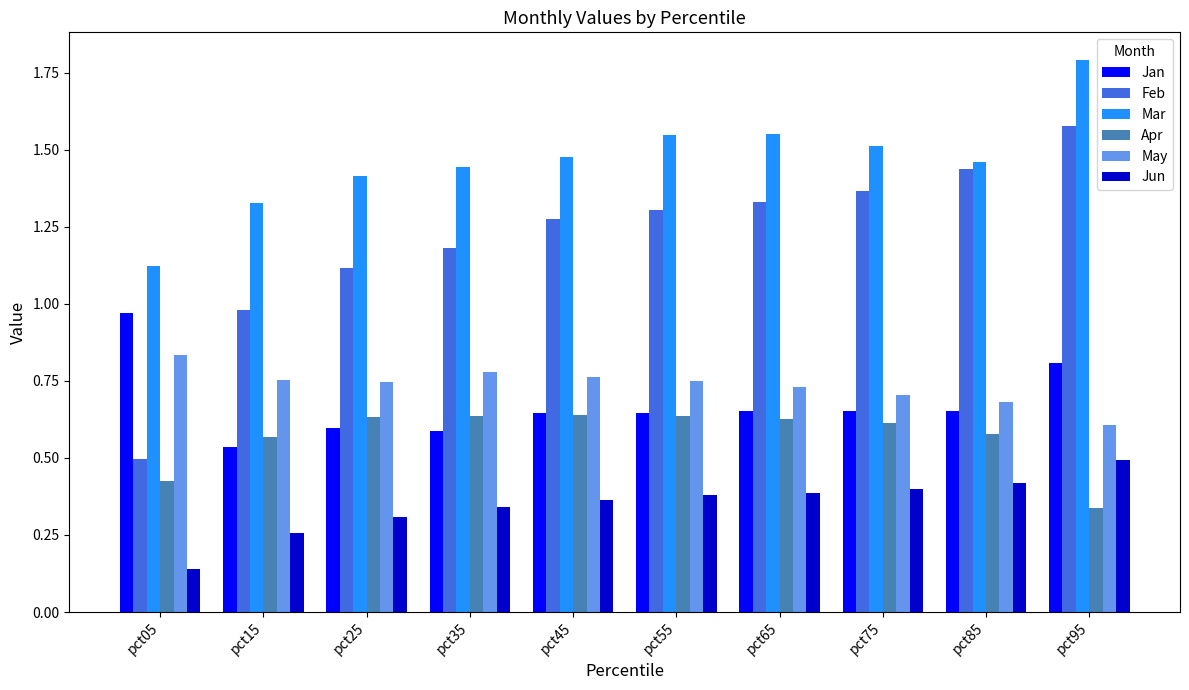

Which category has the highest value across all series?

pct95